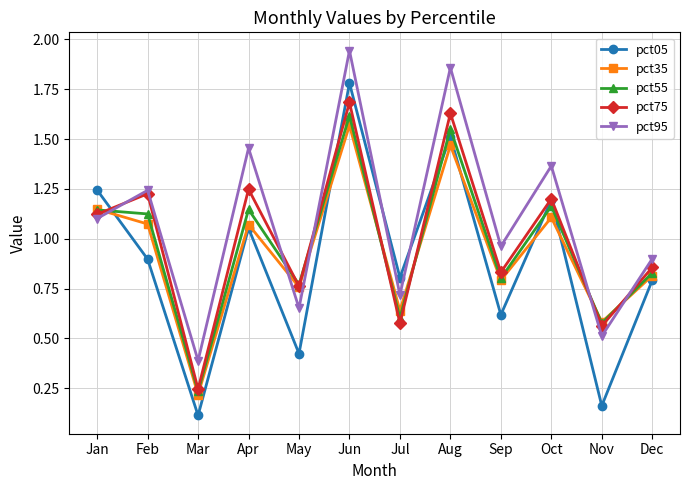

List the series in order of their peak value, highest first.

pct95, pct05, pct75, pct55, pct35